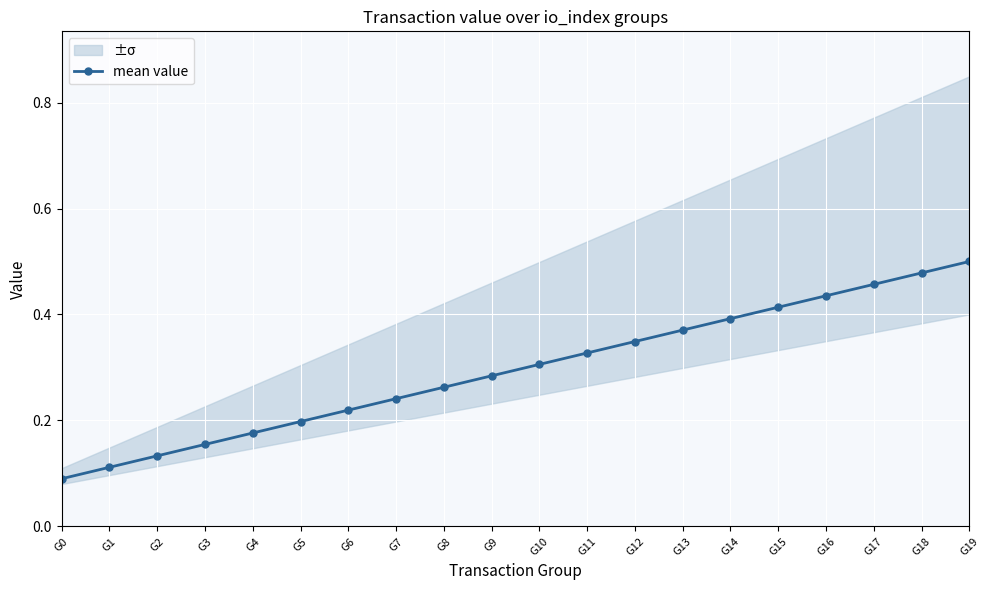

How many lines are shown in the chart?

1